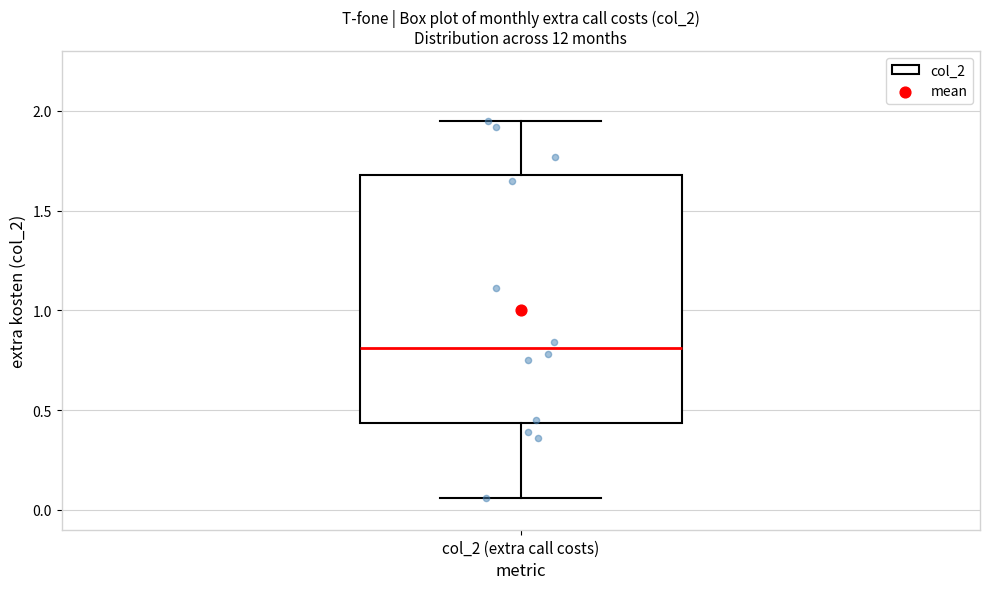

Transcribe this box plot: give where the median line is, the range the box spans, and where the two whiskers end, as read against the y-axis. The values are not printed on the chart, so give them approximately, as read against the axis.

median 0.80, box 0.45 to 1.70, whiskers 0.05 to 1.95